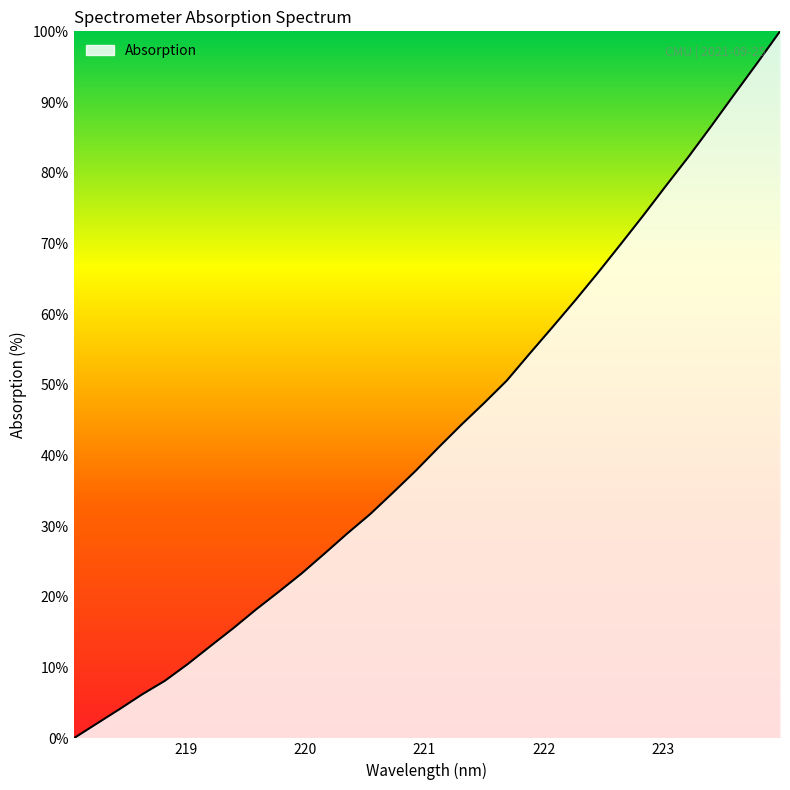

How many categories are shown in the chart?

32